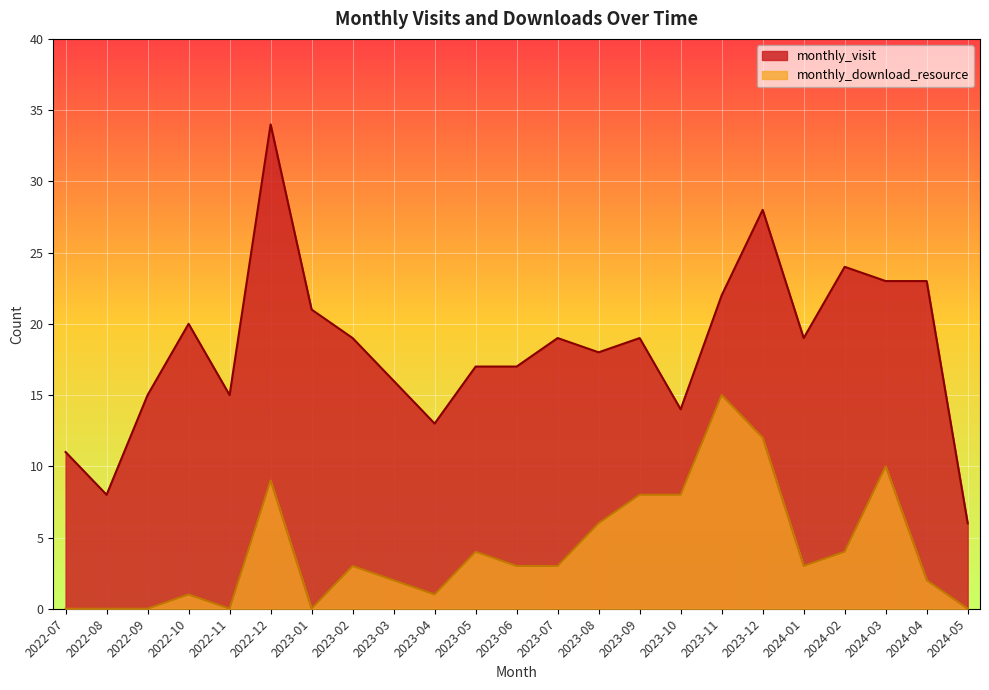

What is the value of the monthly_visit point at the 12th from the left?

17